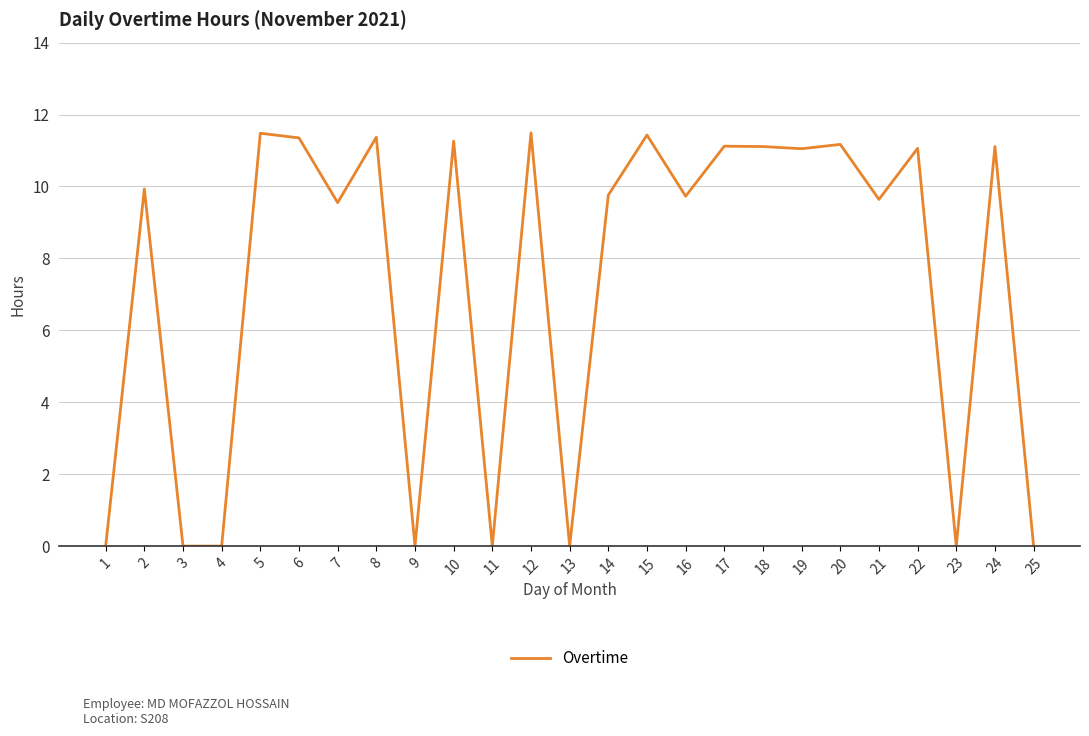

What is the difference between the maximum and minimum values?

11.5